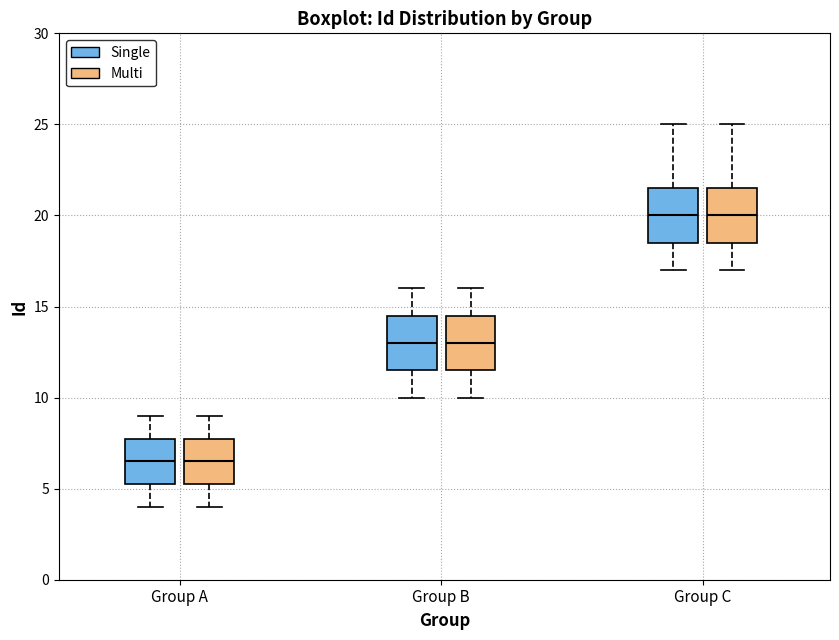

Reading left to right, transcribe this box plot: for each box, give where its median line is, the range the box spans, and where its two whiskers end, as read against the y-axis. The values are not printed on the chart, so give them approximately, as read against the axis.

Group A (Single): median 6.5, box 5.5 to 8.0, whiskers 4.0 to 9.0
Group A (Multi): median 6.5, box 5.5 to 8.0, whiskers 4.0 to 9.0
Group B (Single): median 13.0, box 11.5 to 14.5, whiskers 10.0 to 16.0
Group B (Multi): median 13.0, box 11.5 to 14.5, whiskers 10.0 to 16.0
Group C (Single): median 20.0, box 18.5 to 21.5, whiskers 17.0 to 25.0
Group C (Multi): median 20.0, box 18.5 to 21.5, whiskers 17.0 to 25.0